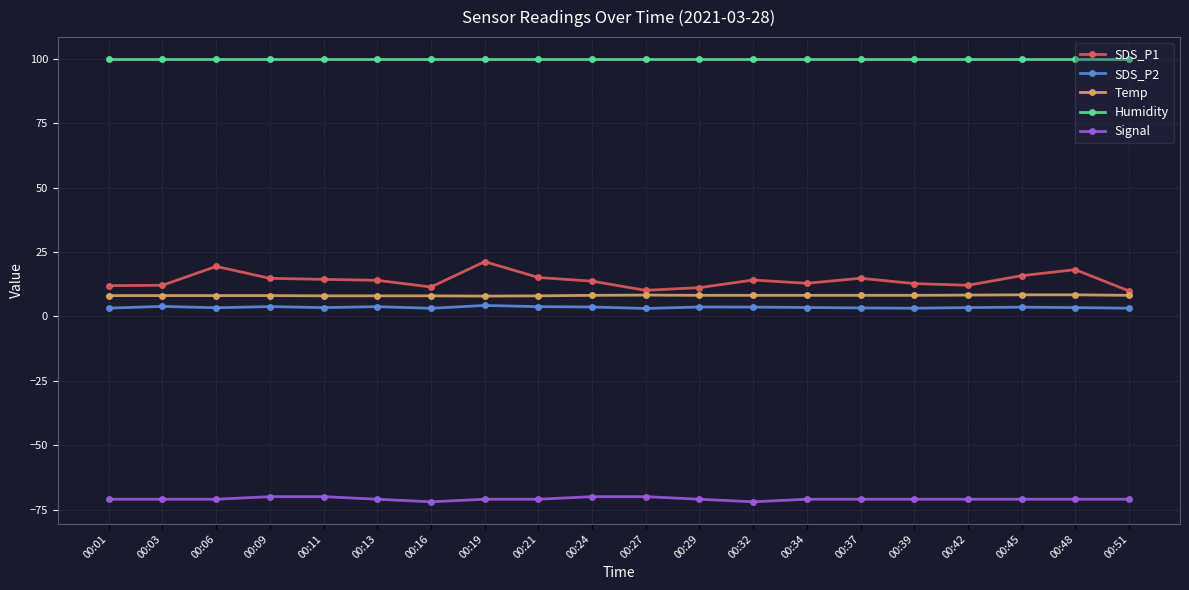

True or false: Signal and SDS_P1 cross at least once.

False